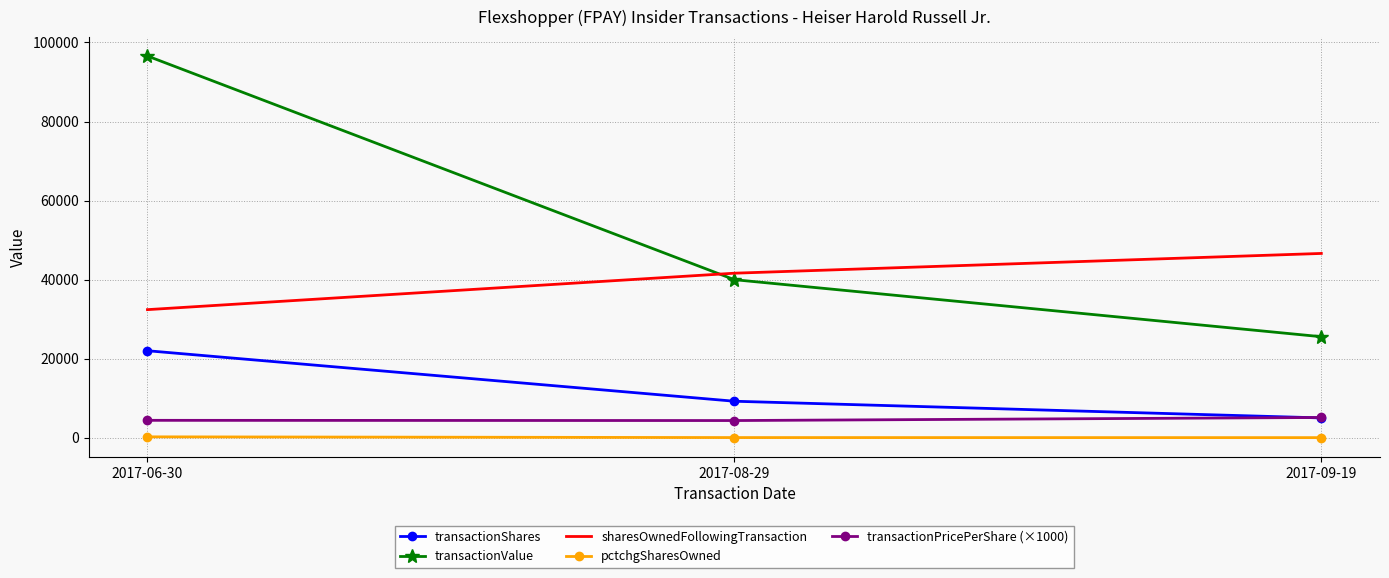

List the series in order of their peak value, lowest first.

pctchgSharesOwned, transactionPricePerShare (×1000), transactionShares, sharesOwnedFollowingTransaction, transactionValue